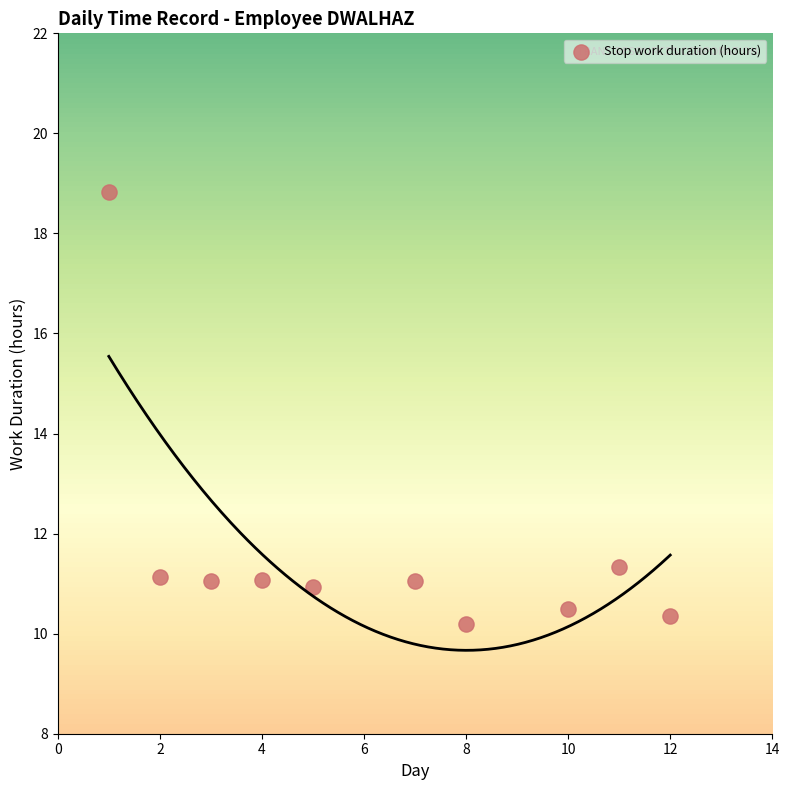

What Y value in the scatter plot is closest to 14?

11.3